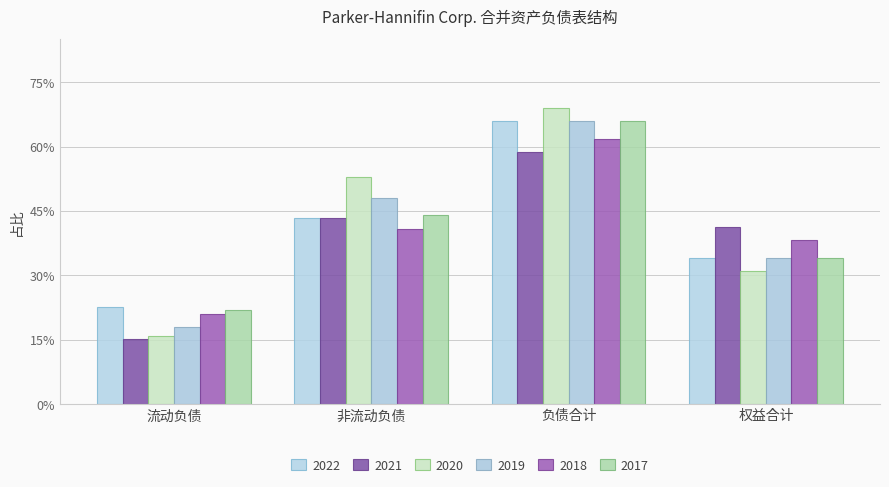

What are all the series names shown in the legend?

2022, 2021, 2020, 2019, 2018, 2017